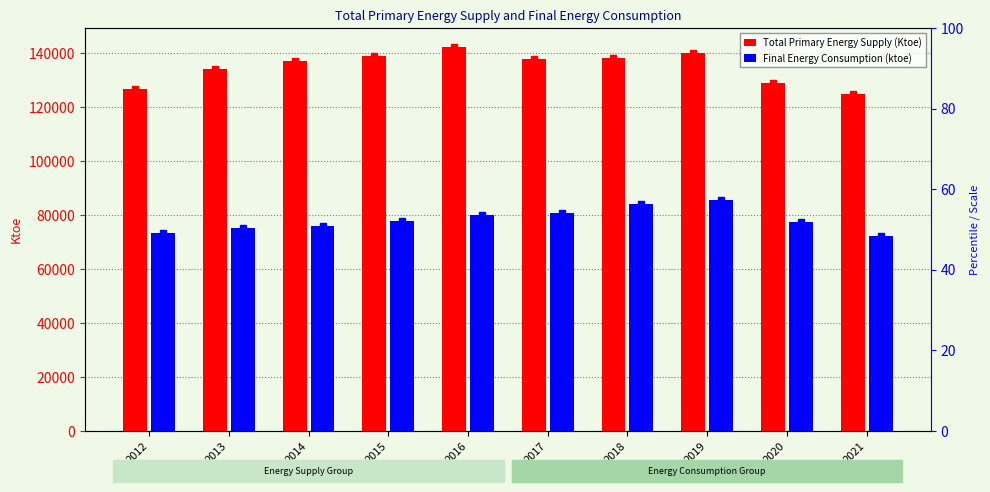

What is the sum of the Total Primary Energy Supply (Ktoe) values at 2021 and 2016?

267298